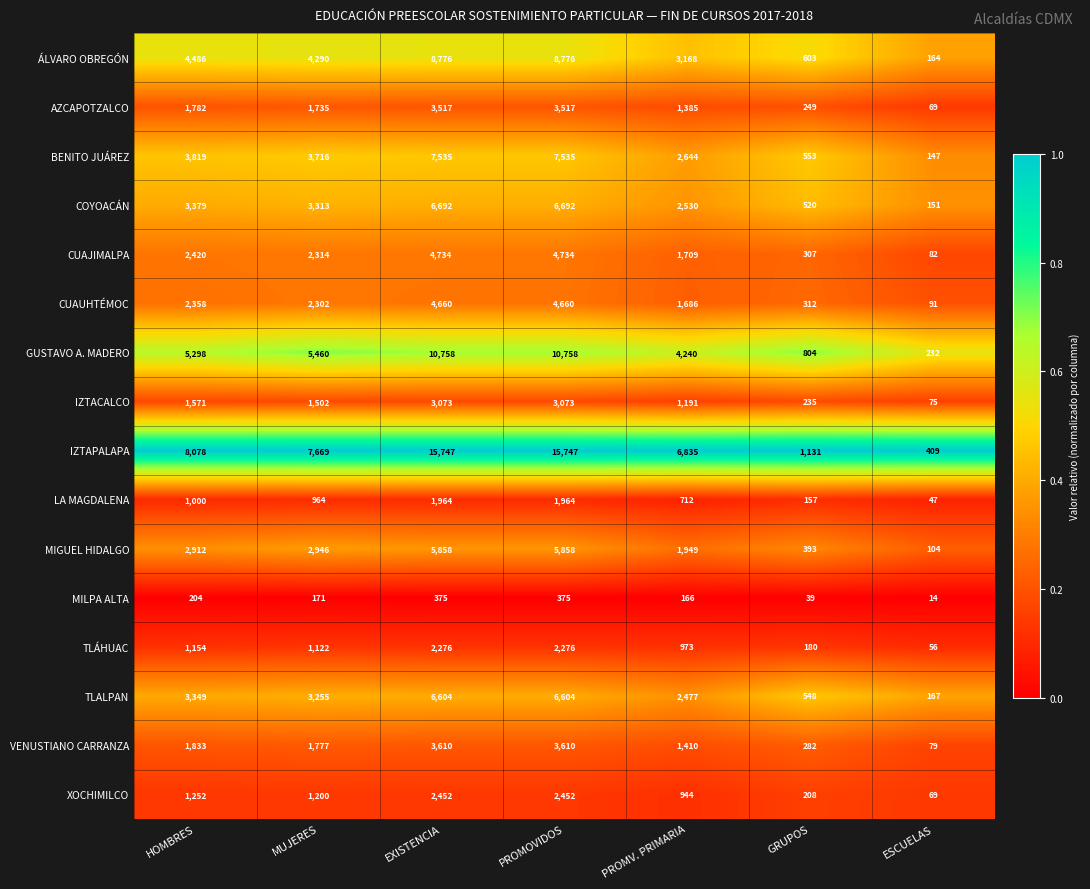

What is the difference between the second highest and second lowest values in the LA MAGDALENA series?

1807